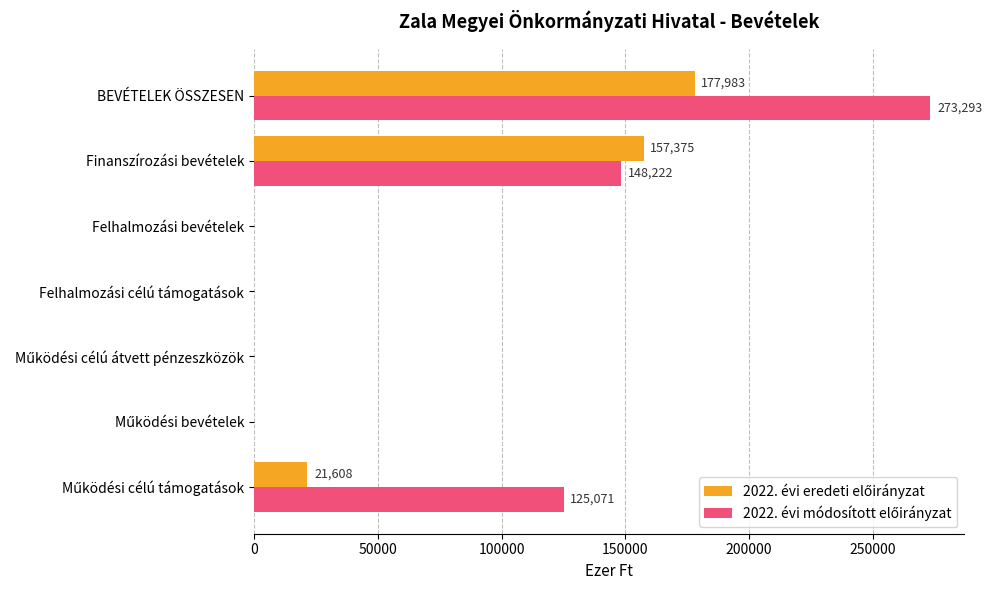

Which category has the highest value across all series?

BEVÉTELEK ÖSSZESEN